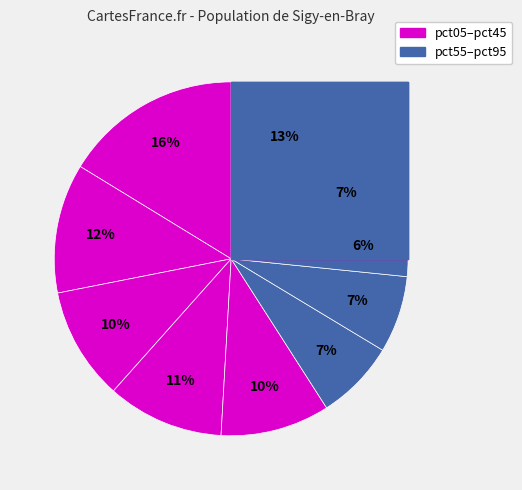

Combined, what portion of the pie is pct55 and pct05?

23.6%